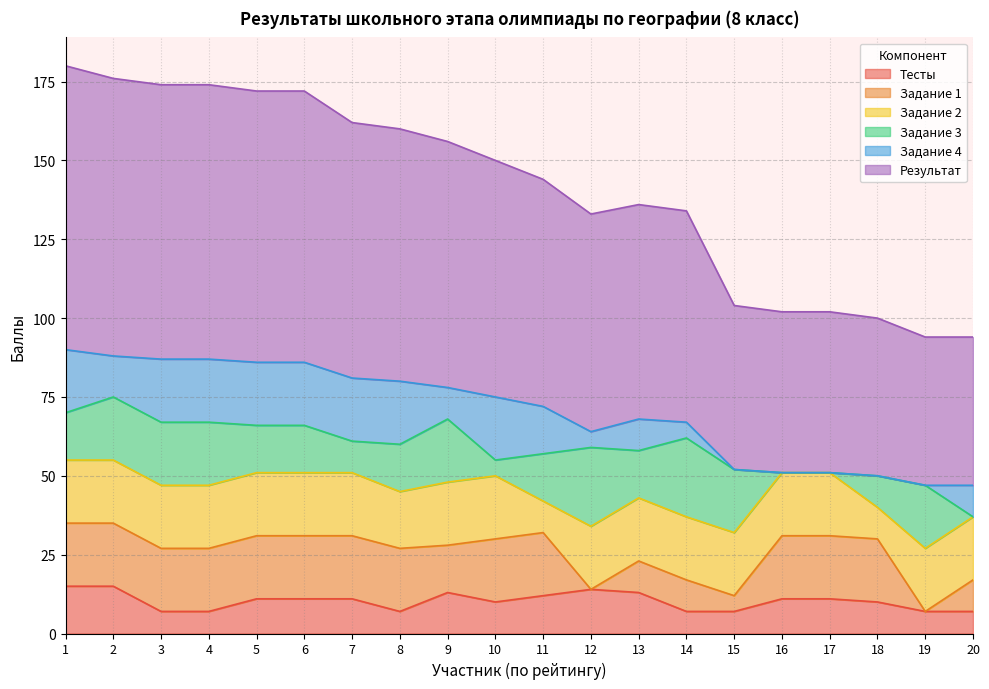

Where is Задание 4 nearest to the value 10?

9